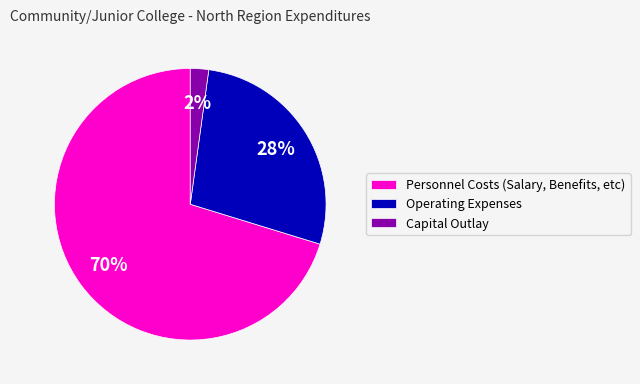

Between Capital Outlay and Operating Expenses, which is larger?

Operating Expenses